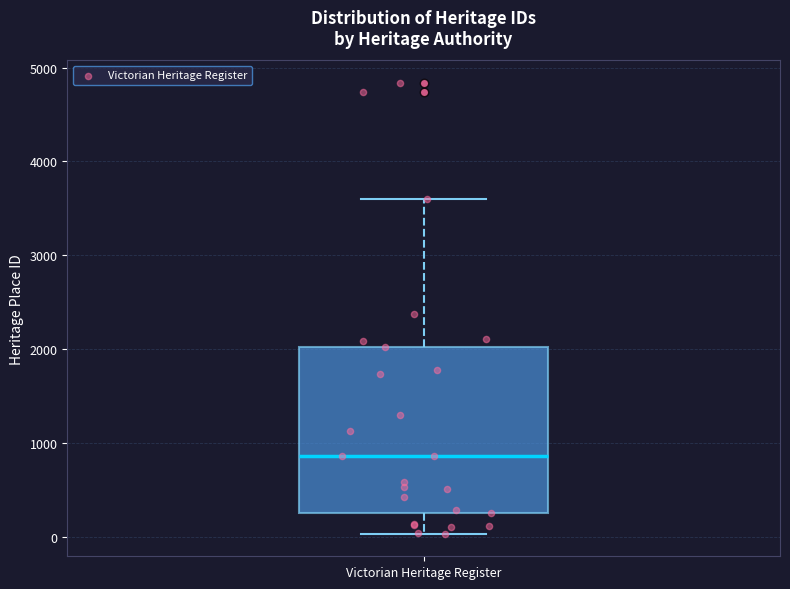

Transcribe this box plot: give where the median line is, the range the box spans, and where the two whiskers end, as read against the y-axis. The values are not printed on the chart, so give them approximately, as read against the axis.

median 900, box 300 to 2000, whiskers 0 to 3600